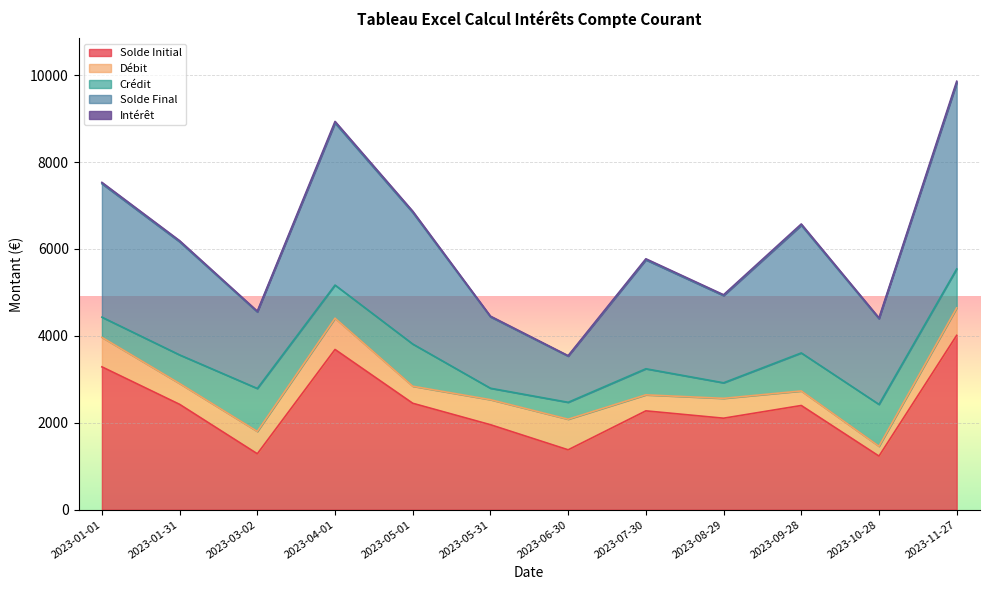

The value of Solde Initial at 2023-11-27 is 5877.8. True or false?

False